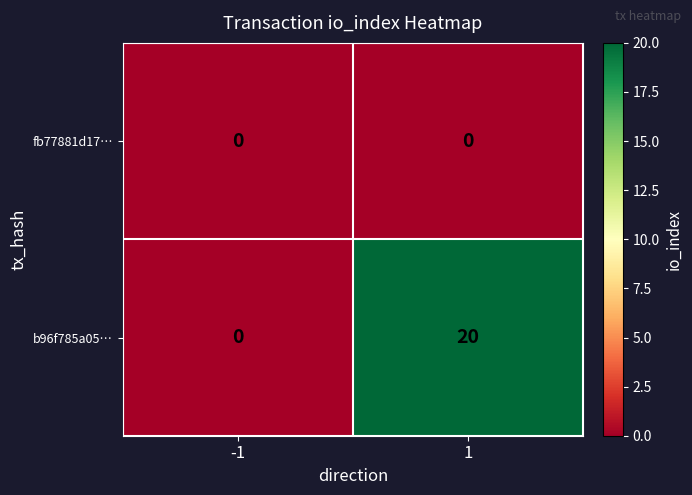

The b96f785a05… series shows 7 at -1. True or false?

False